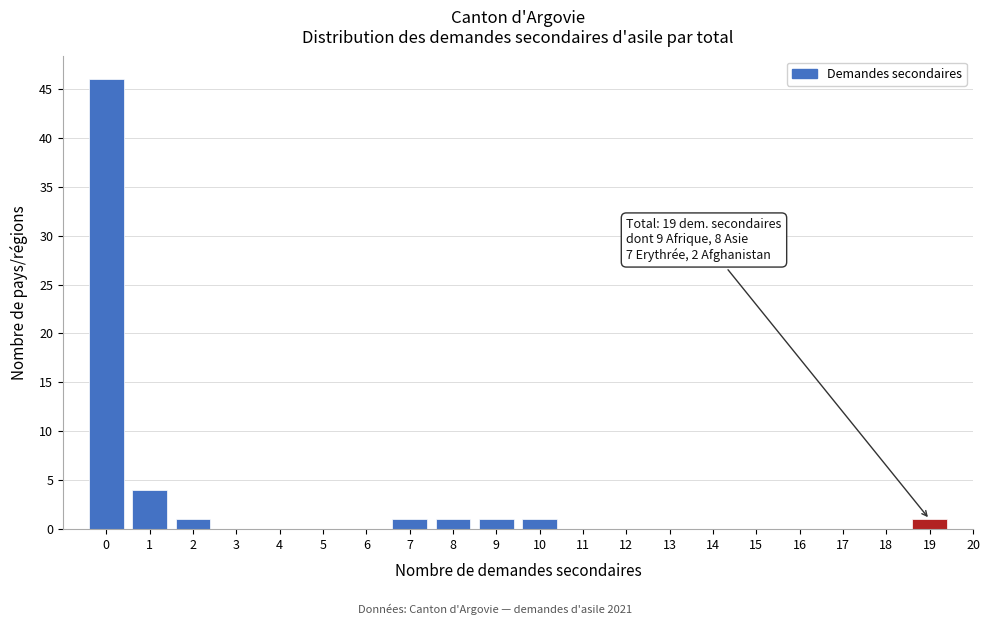

Over which range of the x-axis is the bar tallest?

-0.5 to 0.5